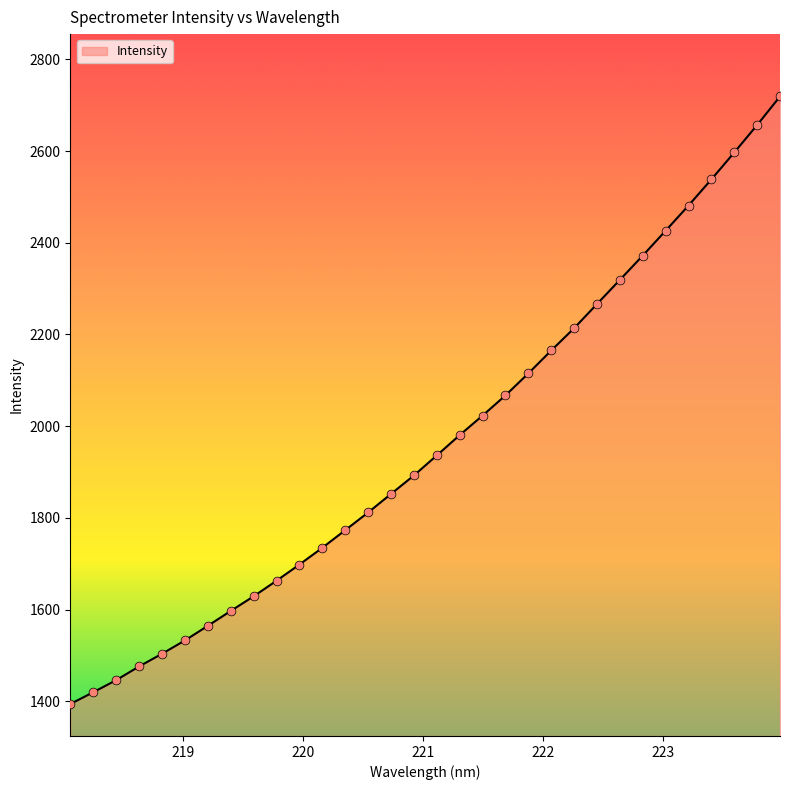

What is the minimum value shown in the chart?

1394.0